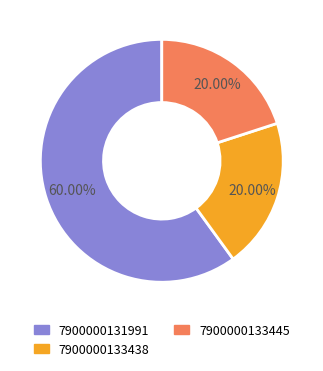

Between 7900000131991 and 7900000133445, which is larger?

7900000131991